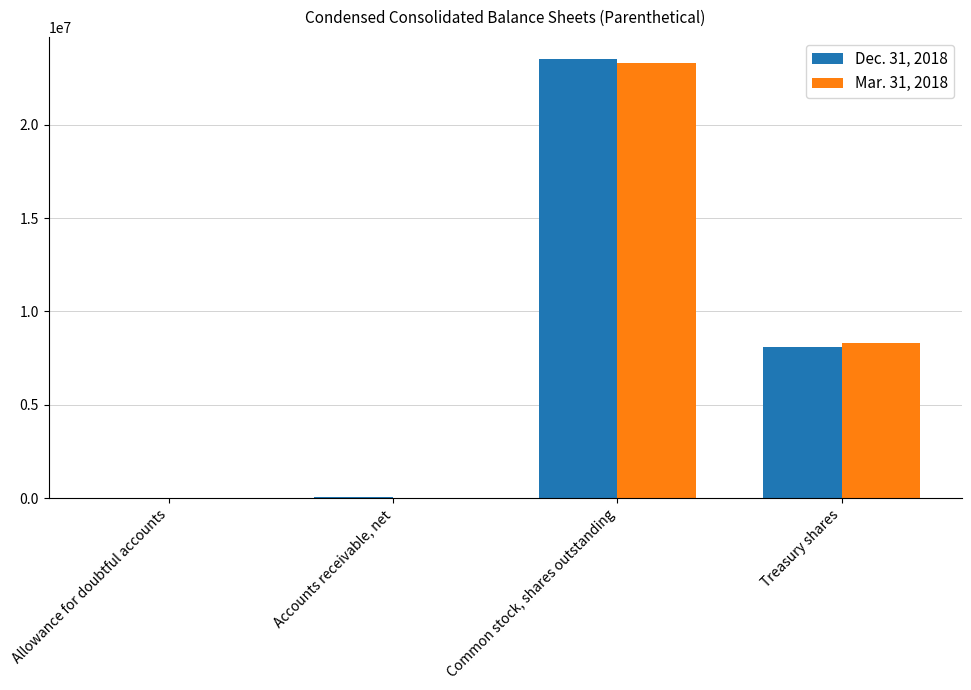

What is the highest value of the Dec. 31, 2018 series?

23535090